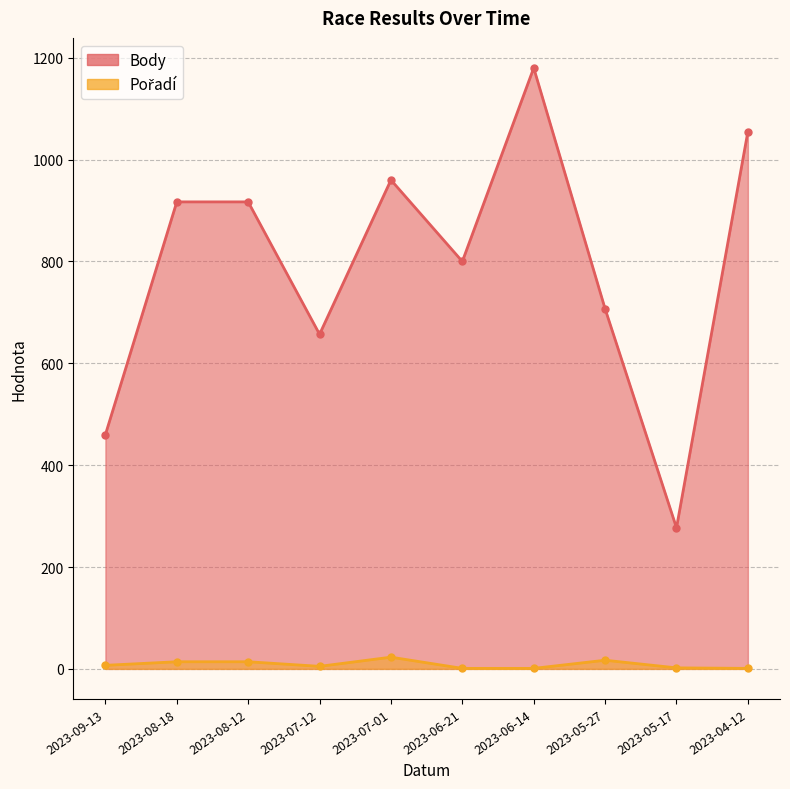

What is the average value of the Body series?

793